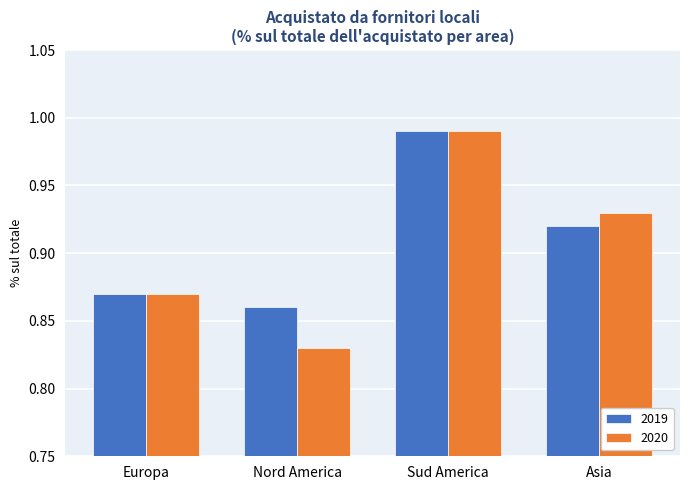

Which category has the lowest value across all series?

Nord America